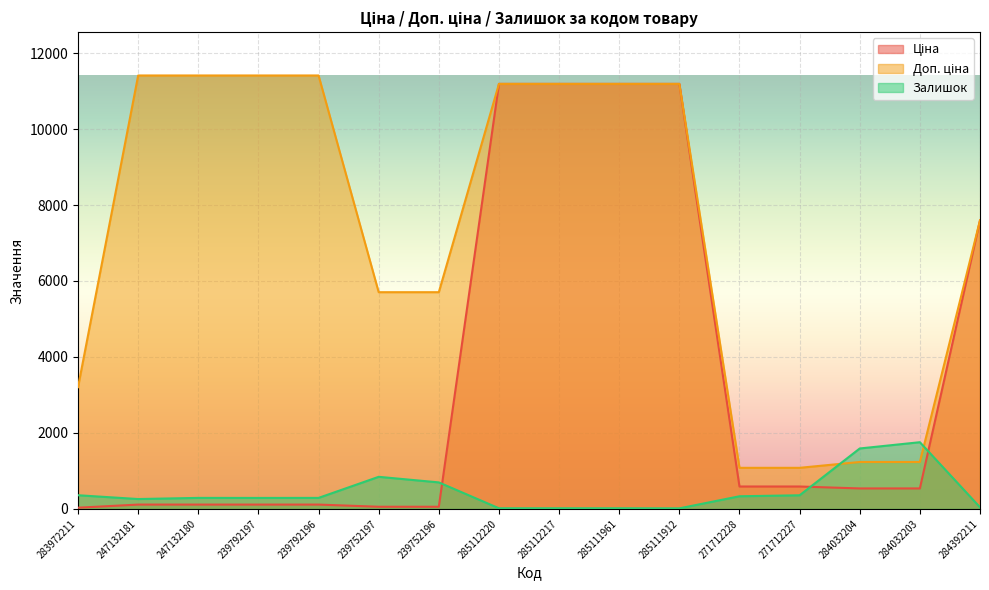

How many lines are shown in the chart?

3